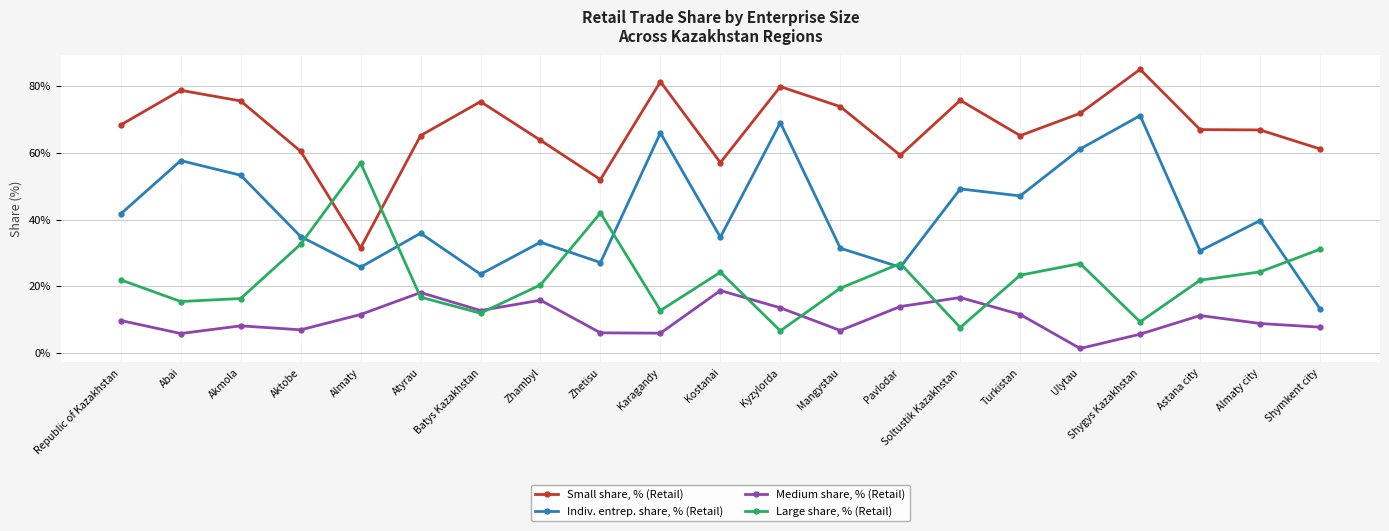

The value of Large share, % (Retail) at Mangystau is 12.5. True or false?

False